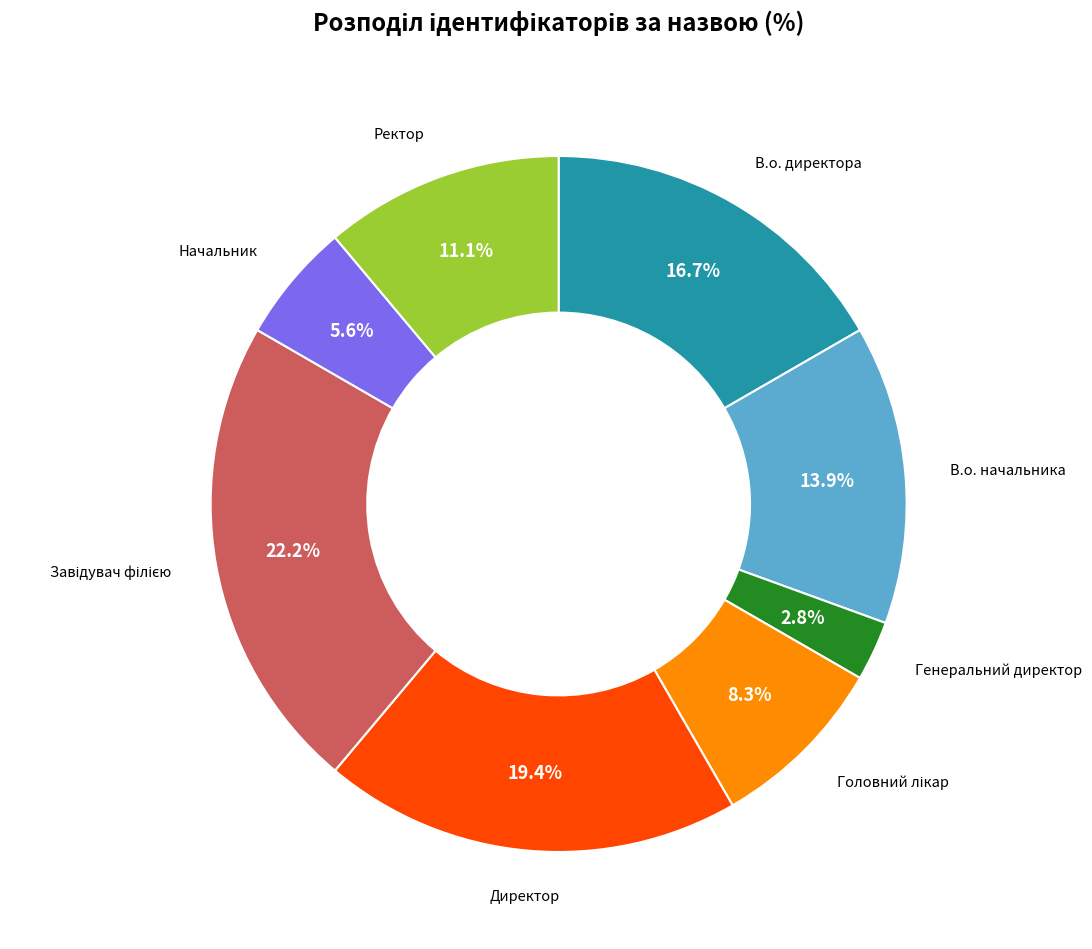

Is there any slice that represents more than half of the pie?

No